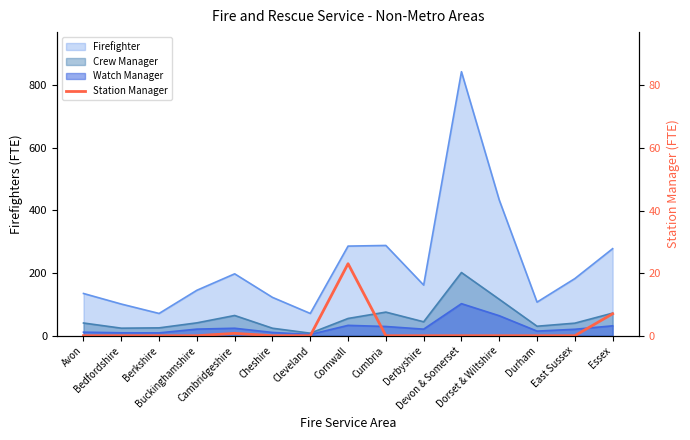

At which category does the data reach its first local peak?

Cambridgeshire